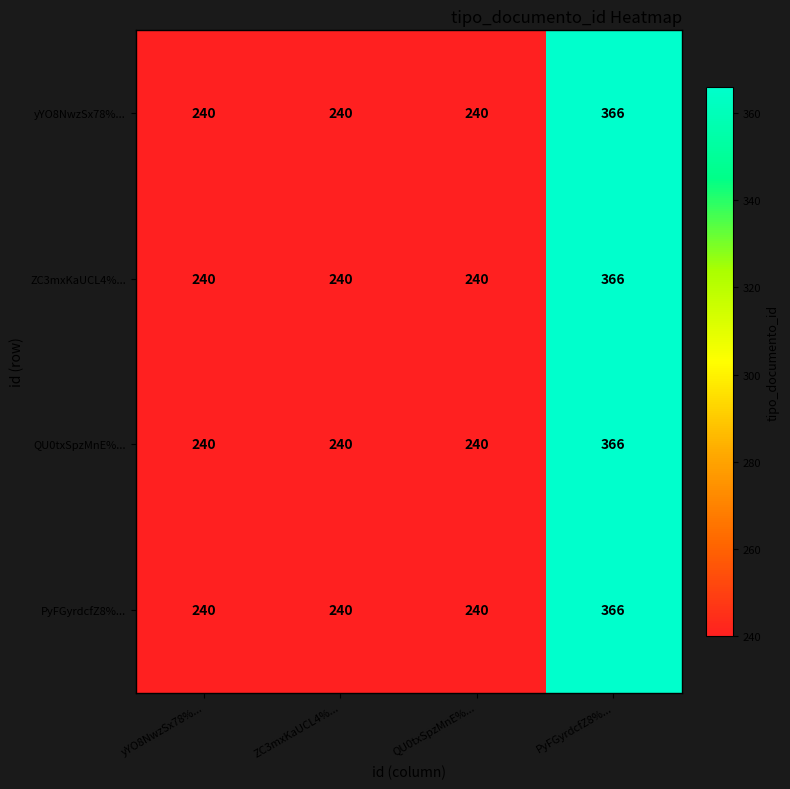

At which category does the chart reach its peak across all series?

PyFGyrdcfZ8%...